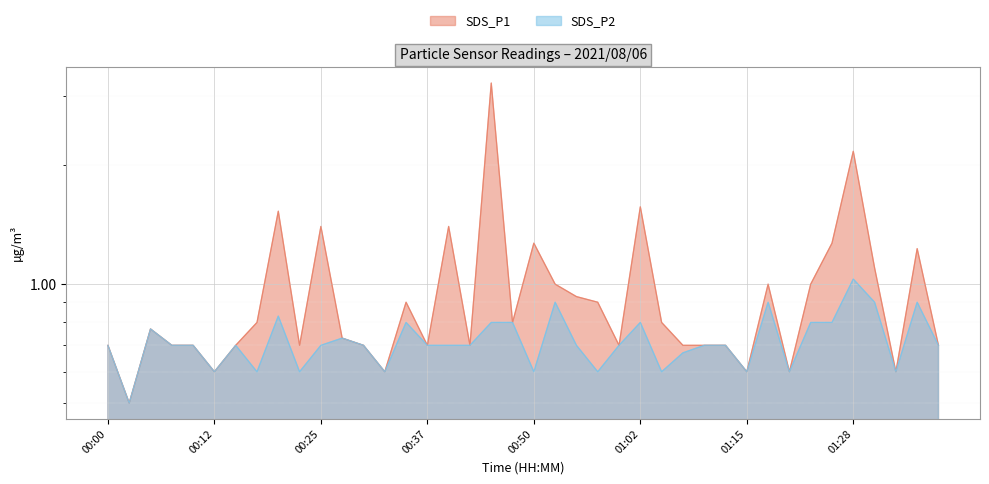

Between 00:37 and 01:05, which series saw the biggest shift?

SDS_P1